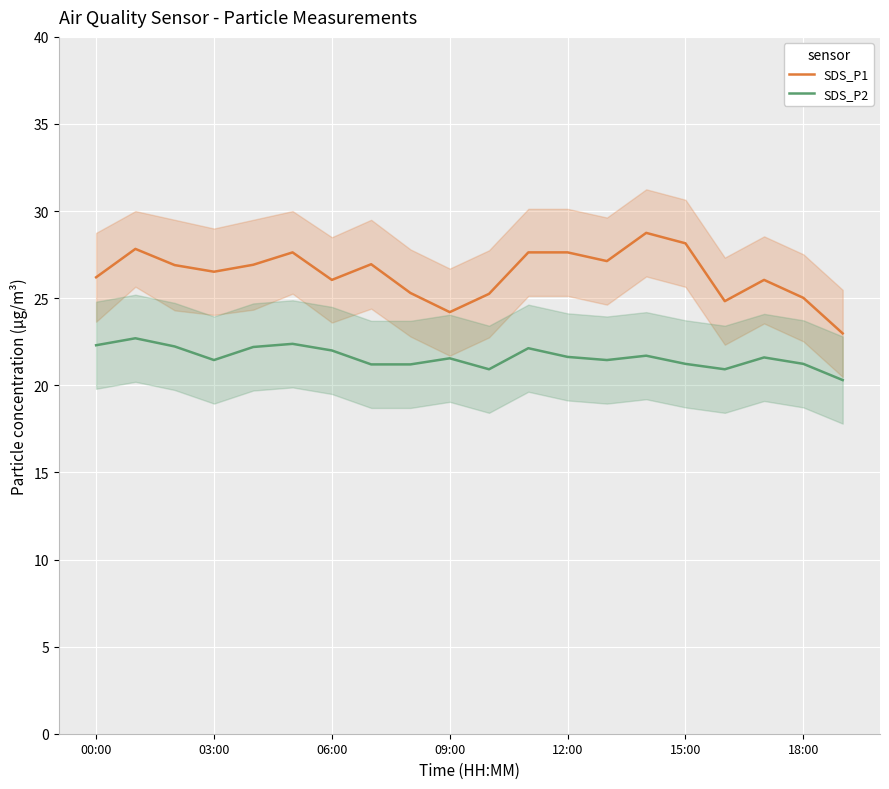

True or false: SDS_P1 and SDS_P2 cross at least once.

False